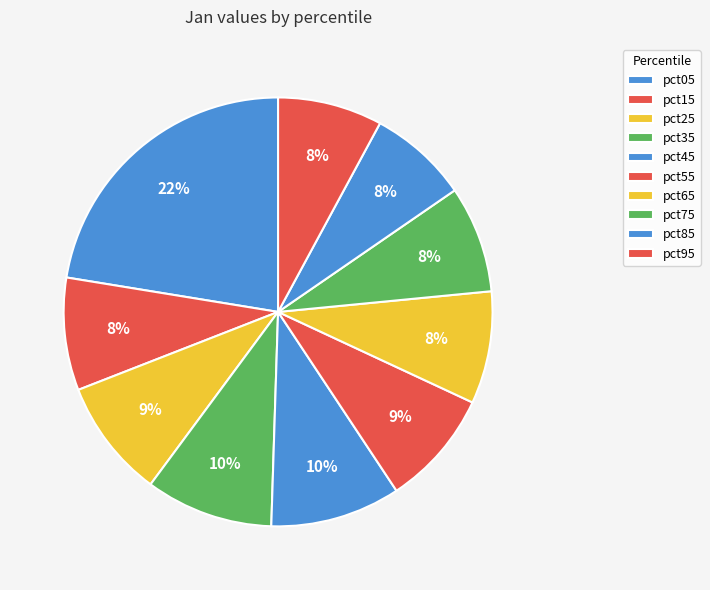

What is the change in value from pct65 to pct85?

-0.1